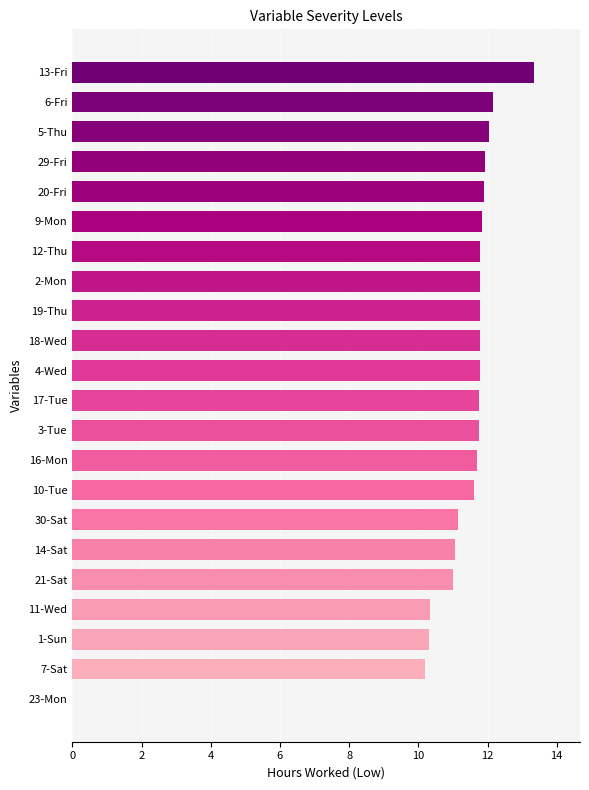

True or false: the data shows 2.7 at 4-Wed.

False